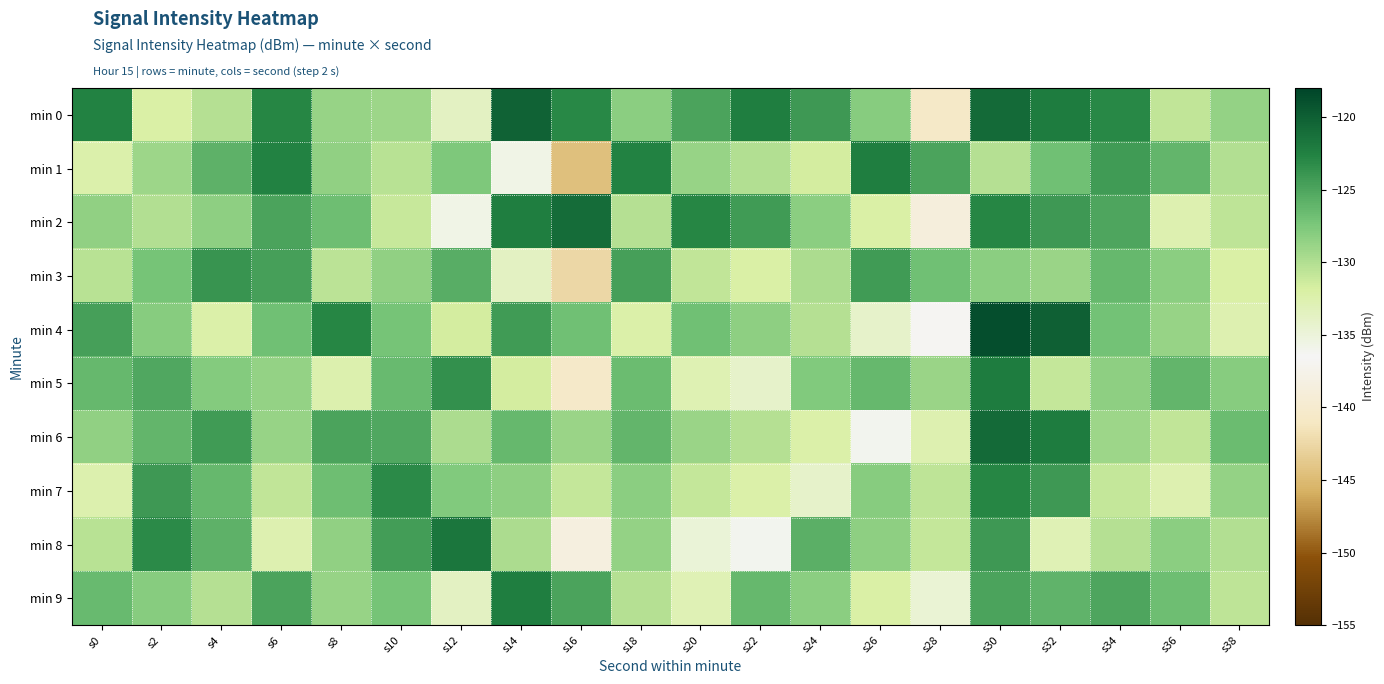

Count the number of data series in this chart.

10